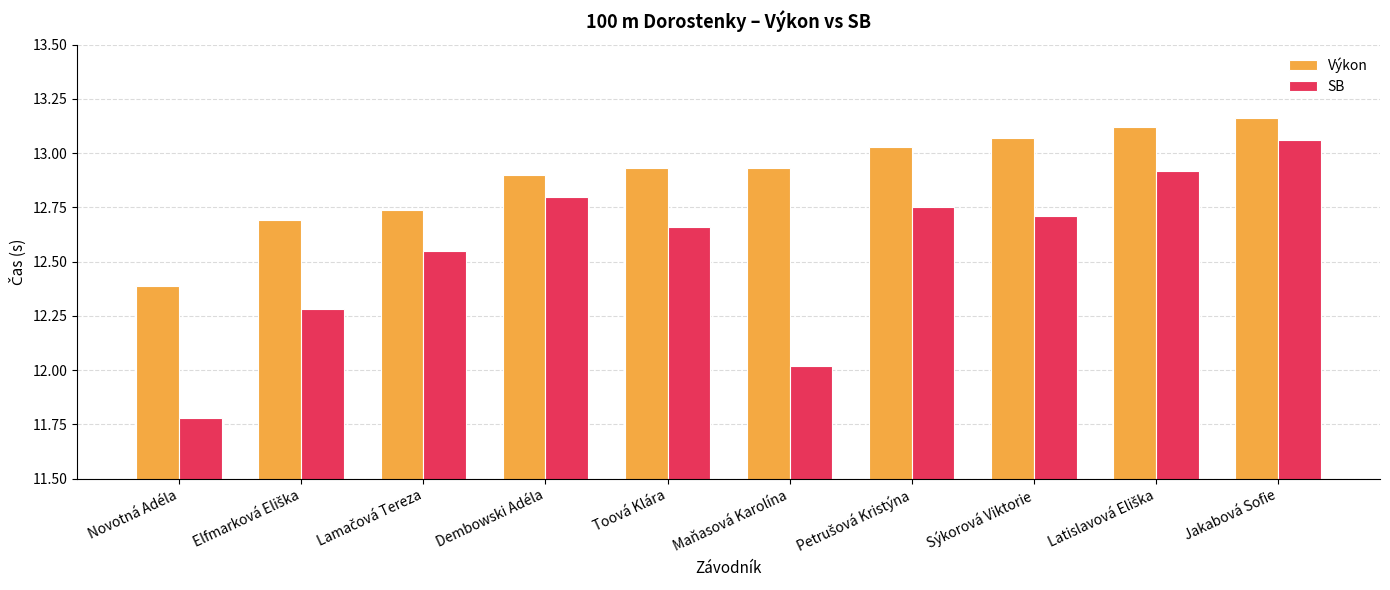

List the series in order of their overall mean, highest first.

Výkon, SB